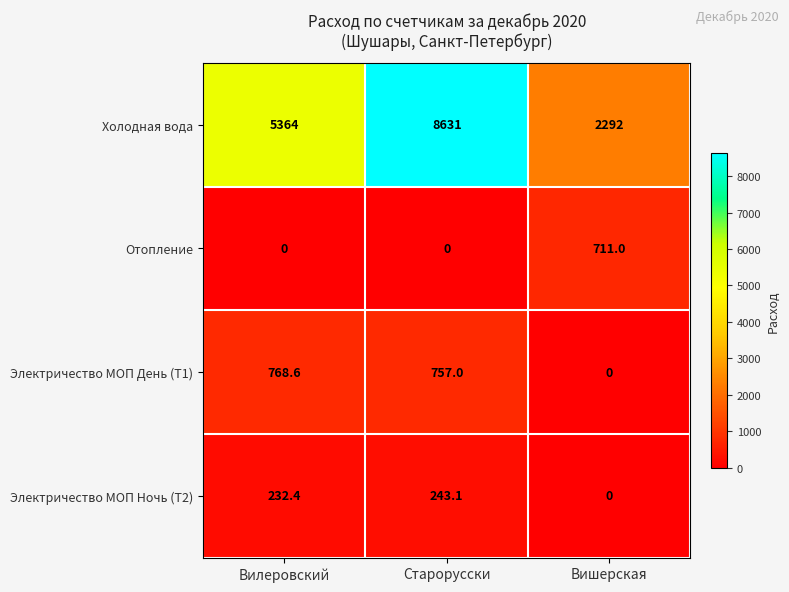

Which series has the largest range (max minus min)?

Холодная вода